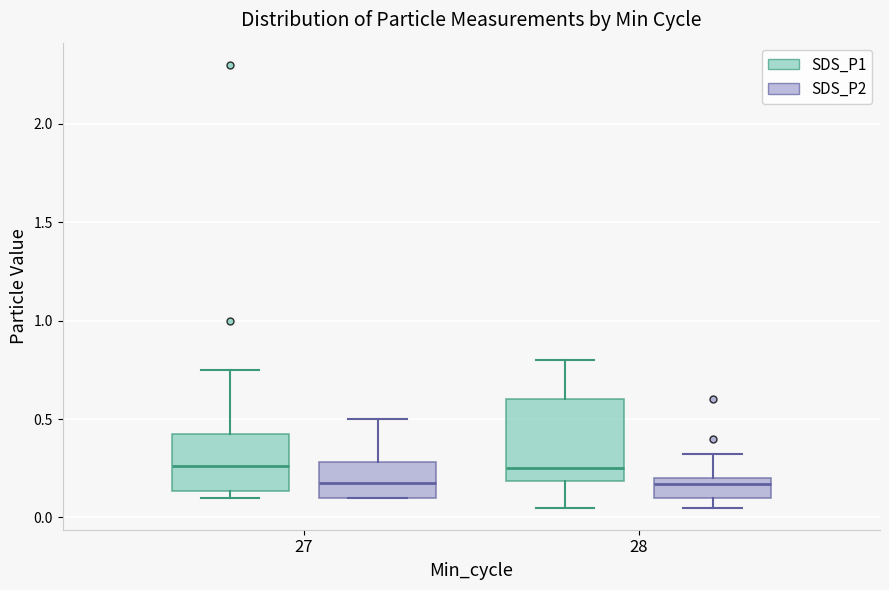

Comparing the boxes themselves (not the whiskers), which one is the tallest?

28 (SDS_P1)